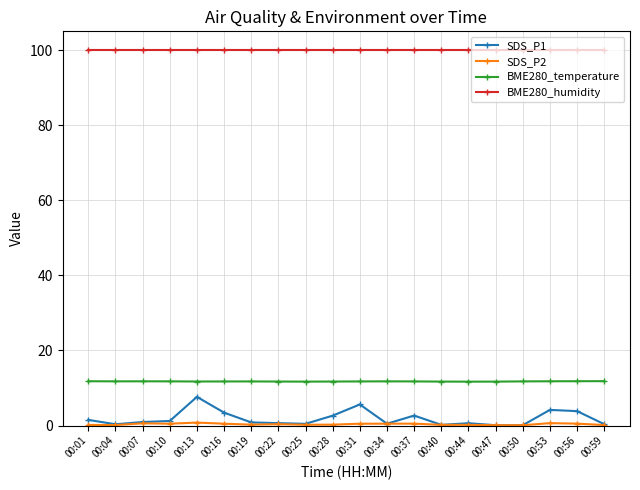

What is the maximum value for BME280_temperature?

11.8